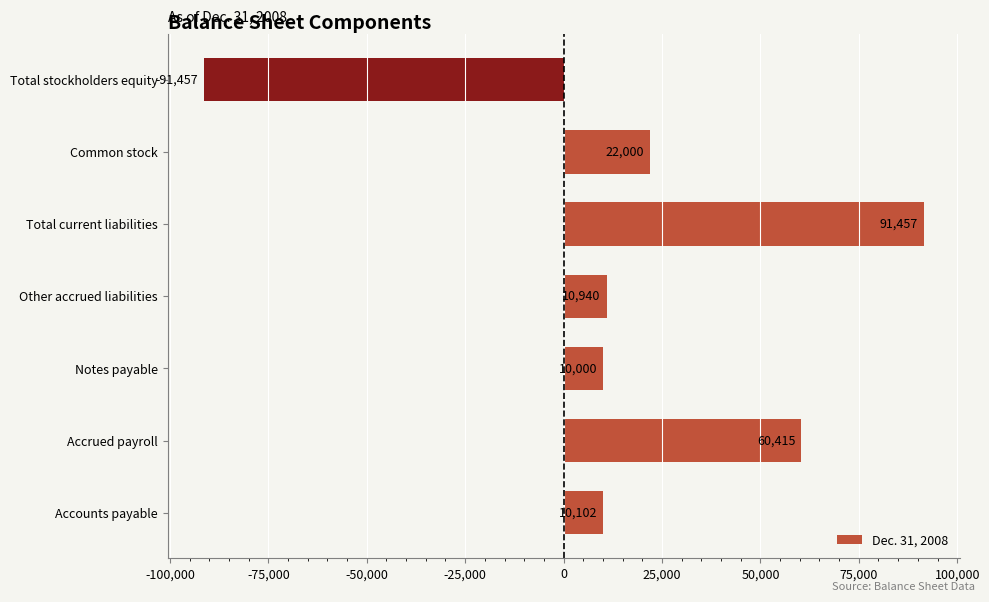

What is the minimum value shown in the chart?

-91457